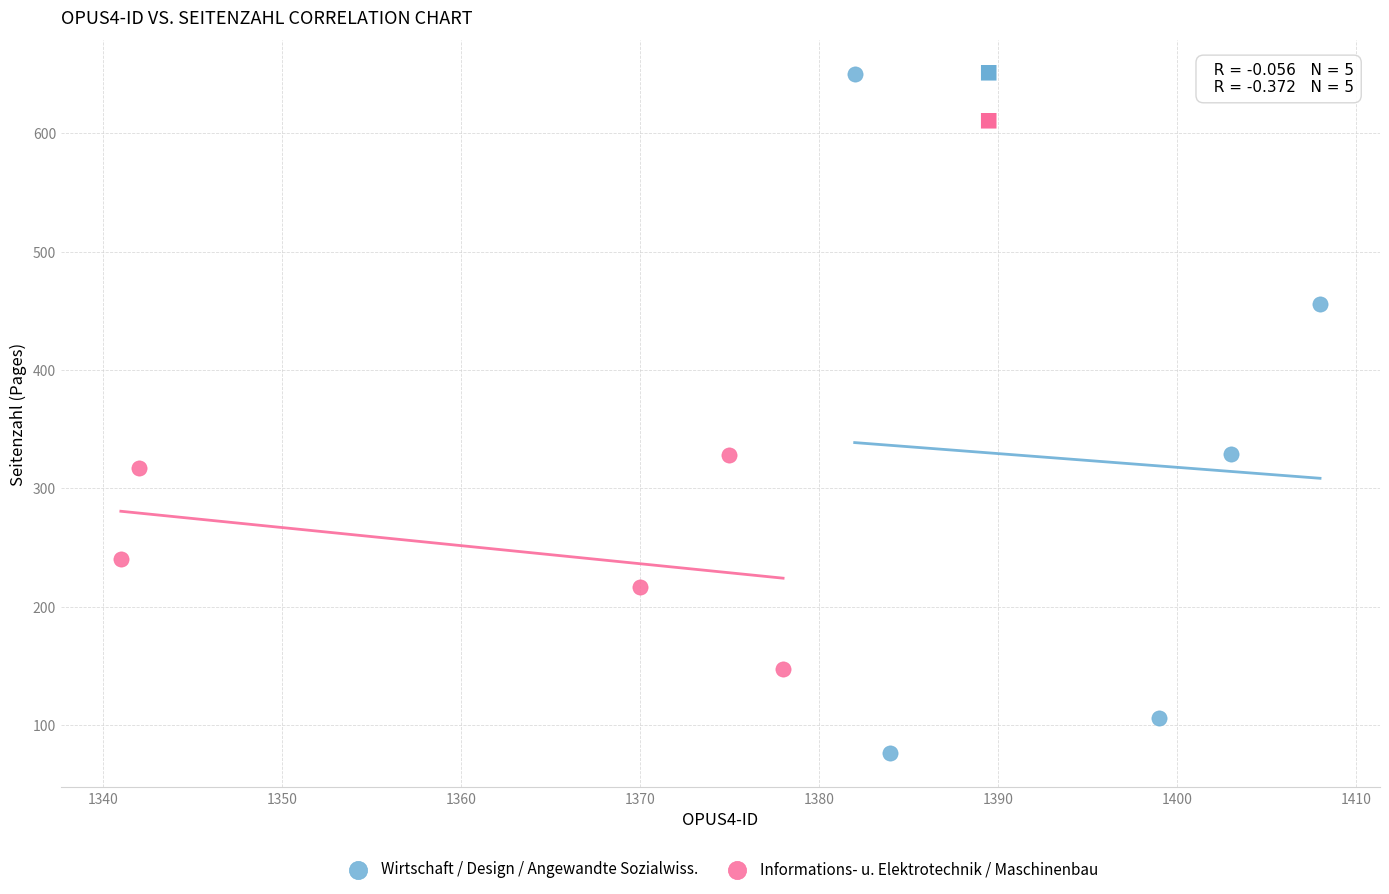

Which series reaches the minimum Y coordinate?

Wirtschaft / Design / Angewandte Sozialwiss.